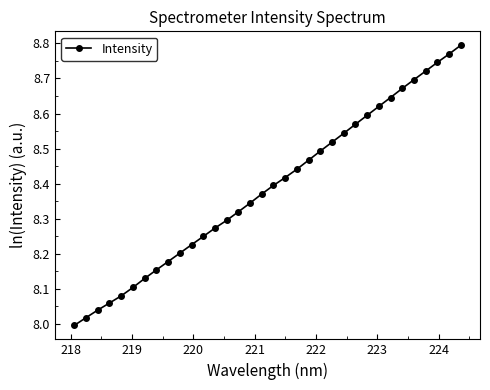

What is the sum of all values?

285.1